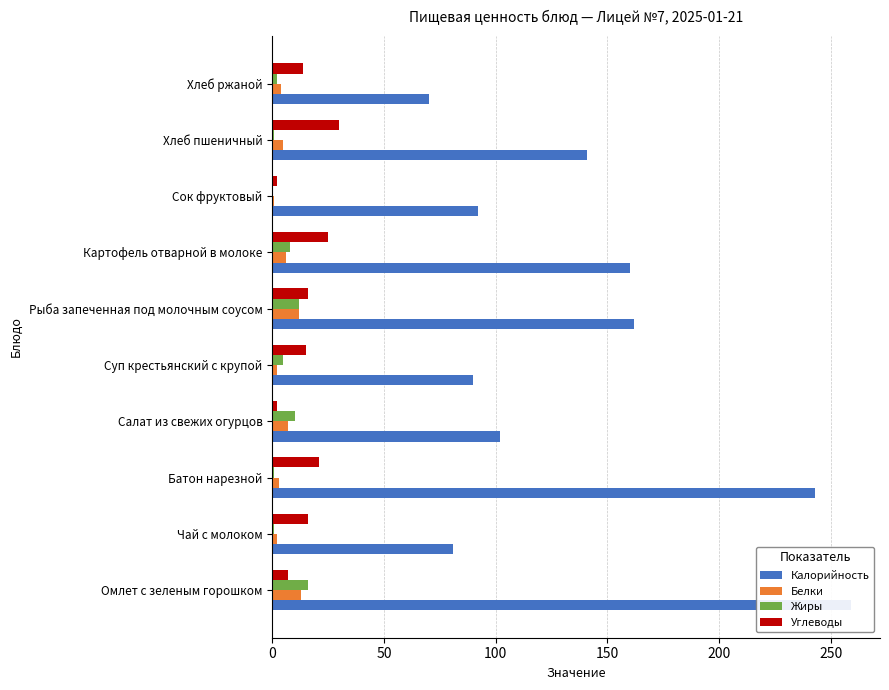

True or false: Жиры has a value of 1 at Хлеб пшеничный.

True